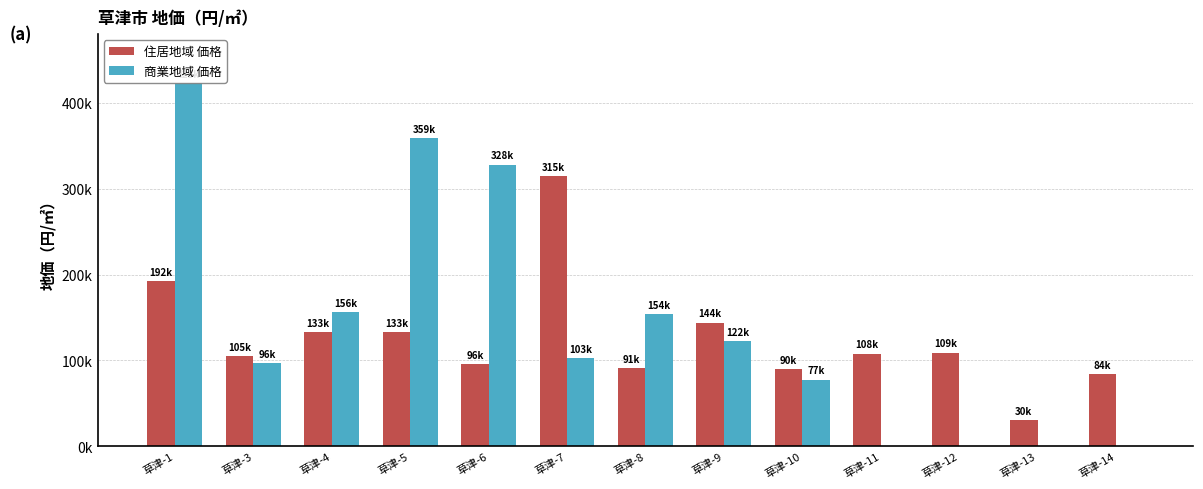

Reading left to right, list all the values displayed in this chart.

住居地域 価格: 草津-1=192000	草津-3=105000	草津-4=133000	草津-5=133000	草津-6=96000	草津-7=315000	草津-8=91100	草津-9=144000	草津-10=90000	草津-11=108000	草津-12=109000	草津-13=30300	草津-14=84000
商業地域 価格: 草津-1=423000	草津-3=96500	草津-4=156000	草津-5=359000	草津-6=328000	草津-7=103000	草津-8=154000	草津-9=122000	草津-10=77600	草津-11=0	草津-12=0	草津-13=0	草津-14=0